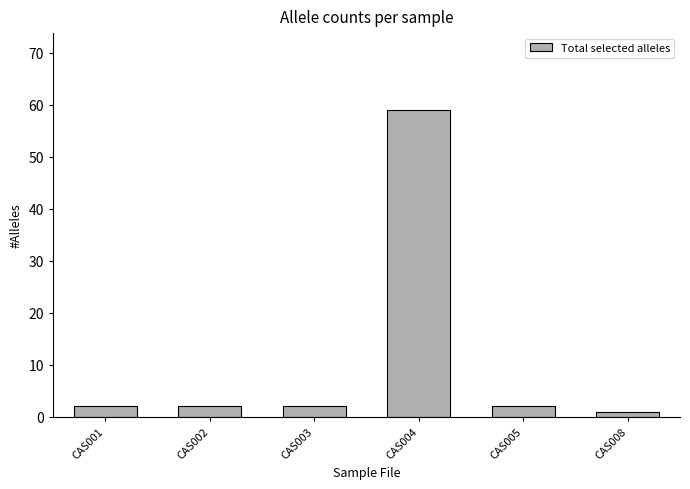

What is the greatest value displayed?

59